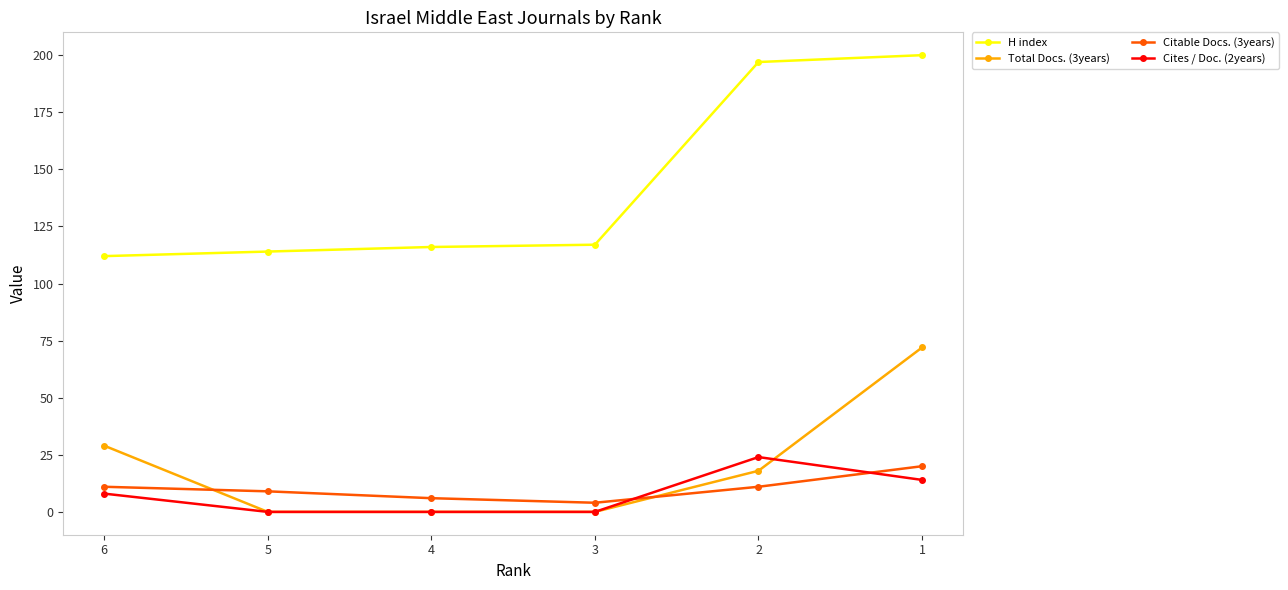

True or false: H index has a value of 203 at 5.

False